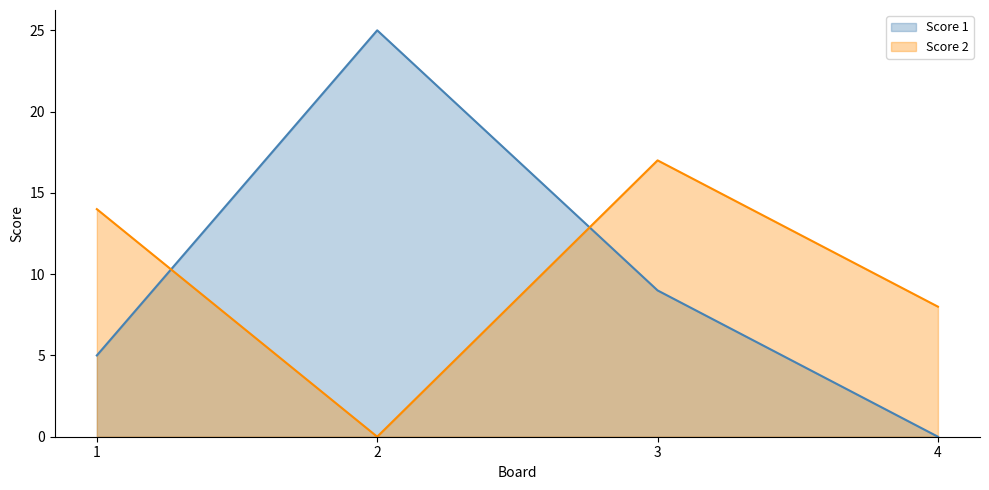

Read the Score 1 value at 2.

25